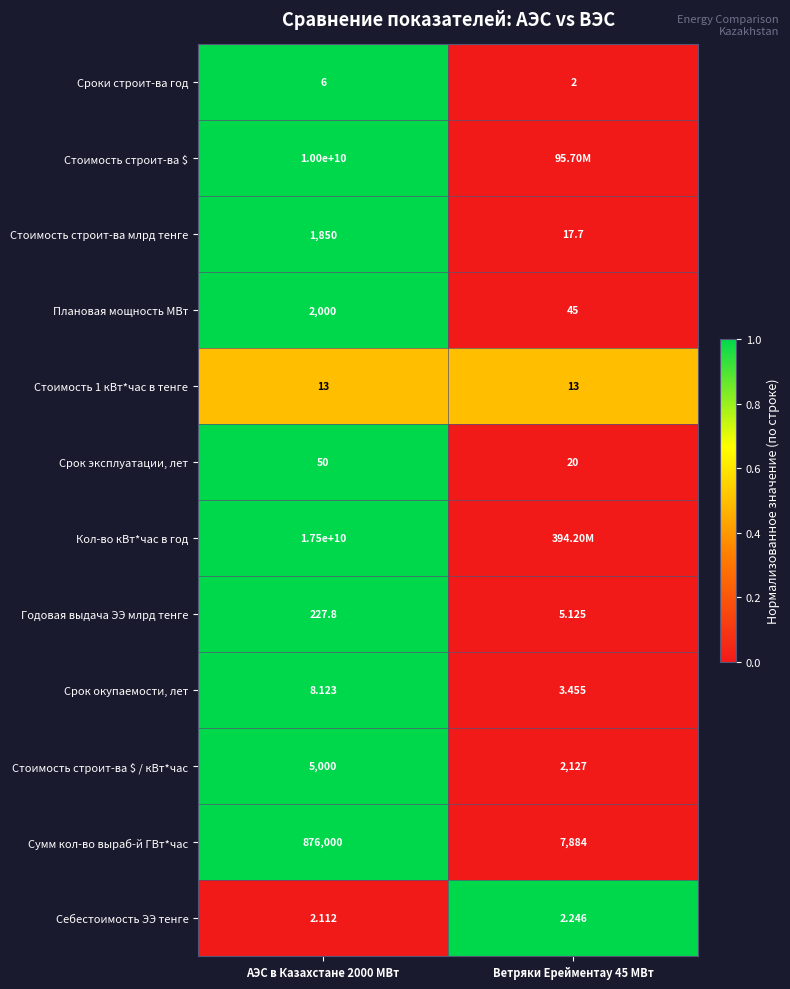

Count the number of categories in the chart.

2